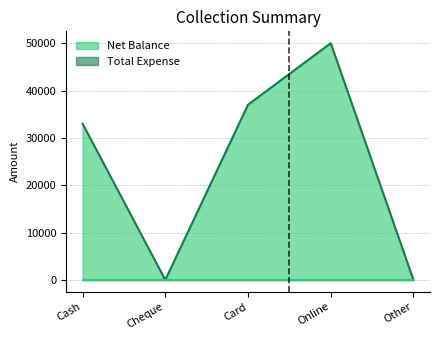

Rank the categories by value from lowest to highest.

Cheque, Other, Cash, Card, Online